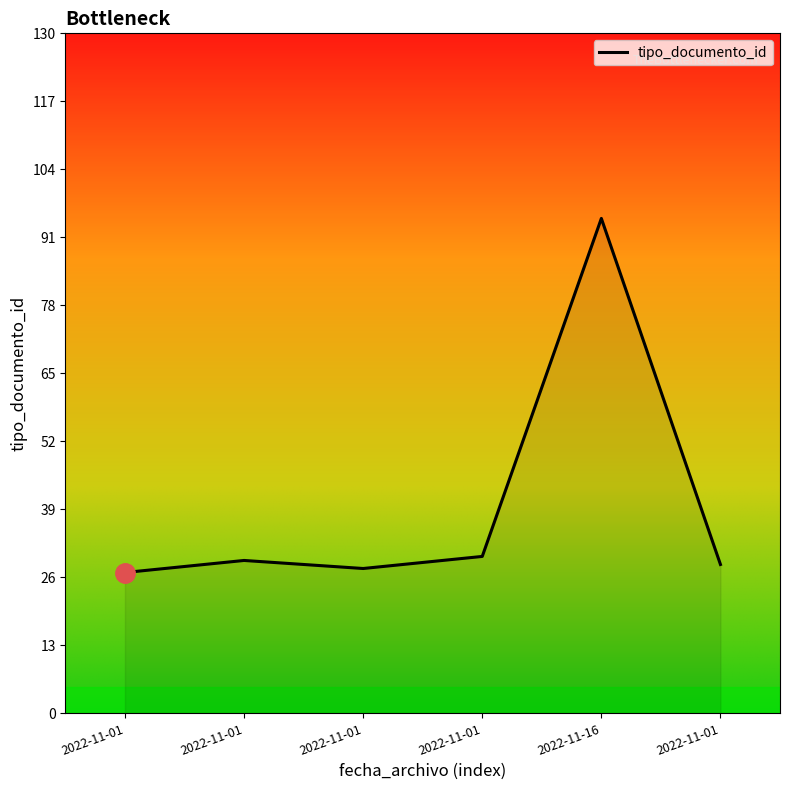

What is the greatest value displayed?

94.6